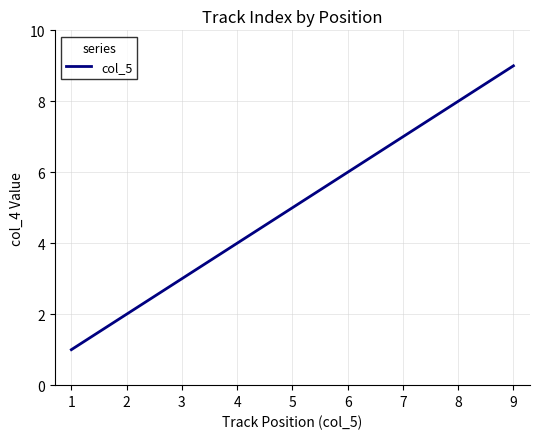

What is the sum of the values at 8 and 7?

15